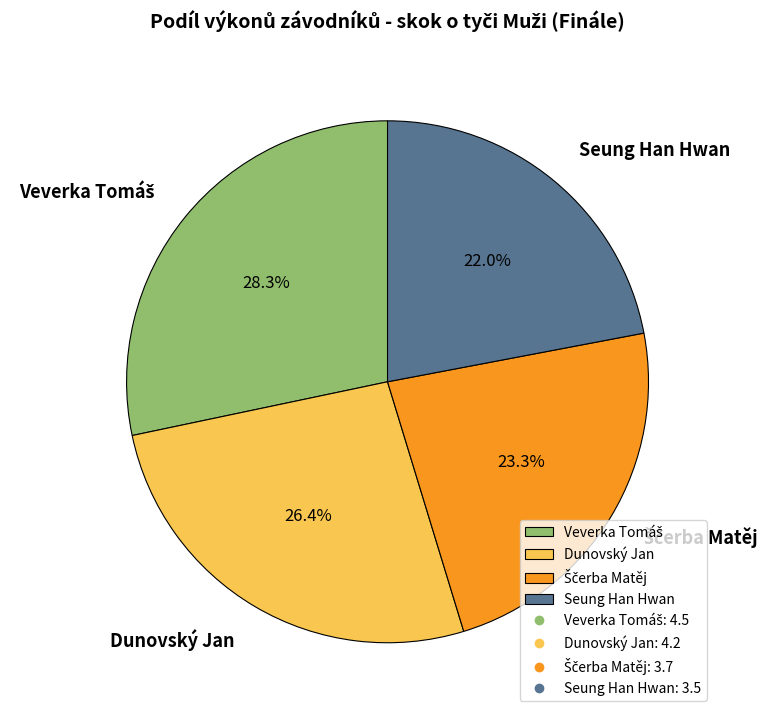

What percentage is NOT represented by Seung Han Hwan?

78.0%